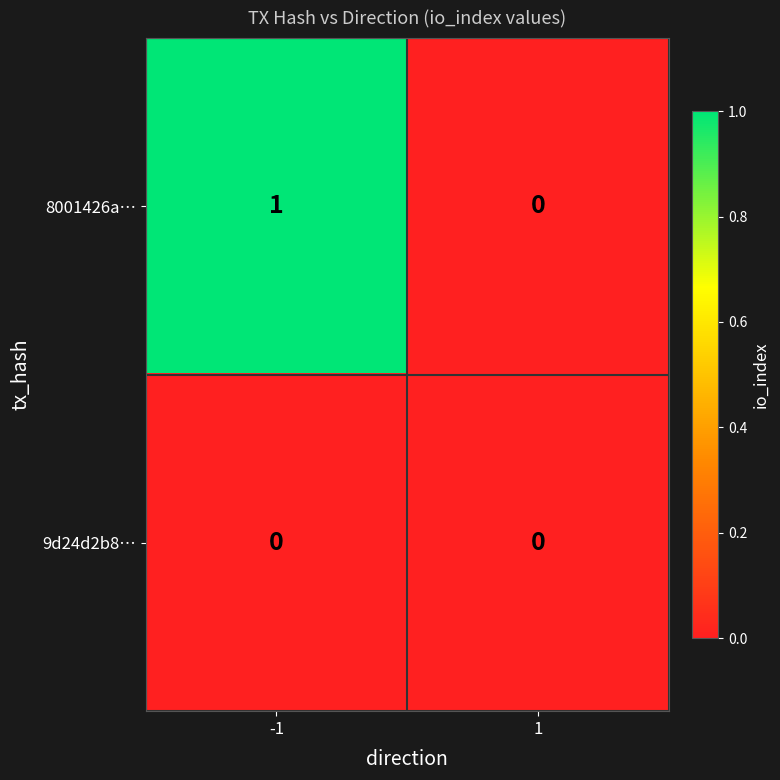

At which category is the sum across all series the highest?

-1